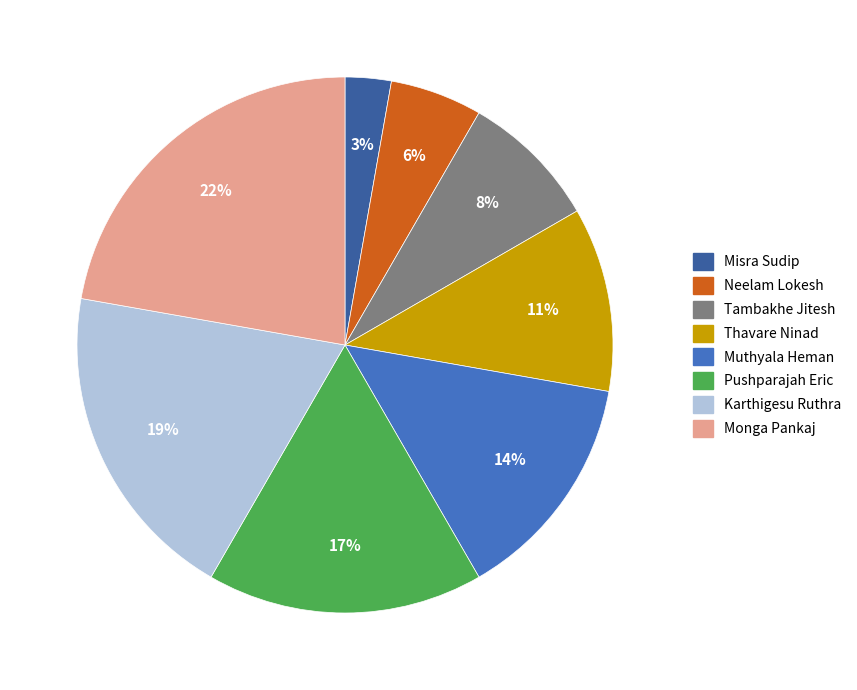

Which slice is the smallest?

Misra Sudip